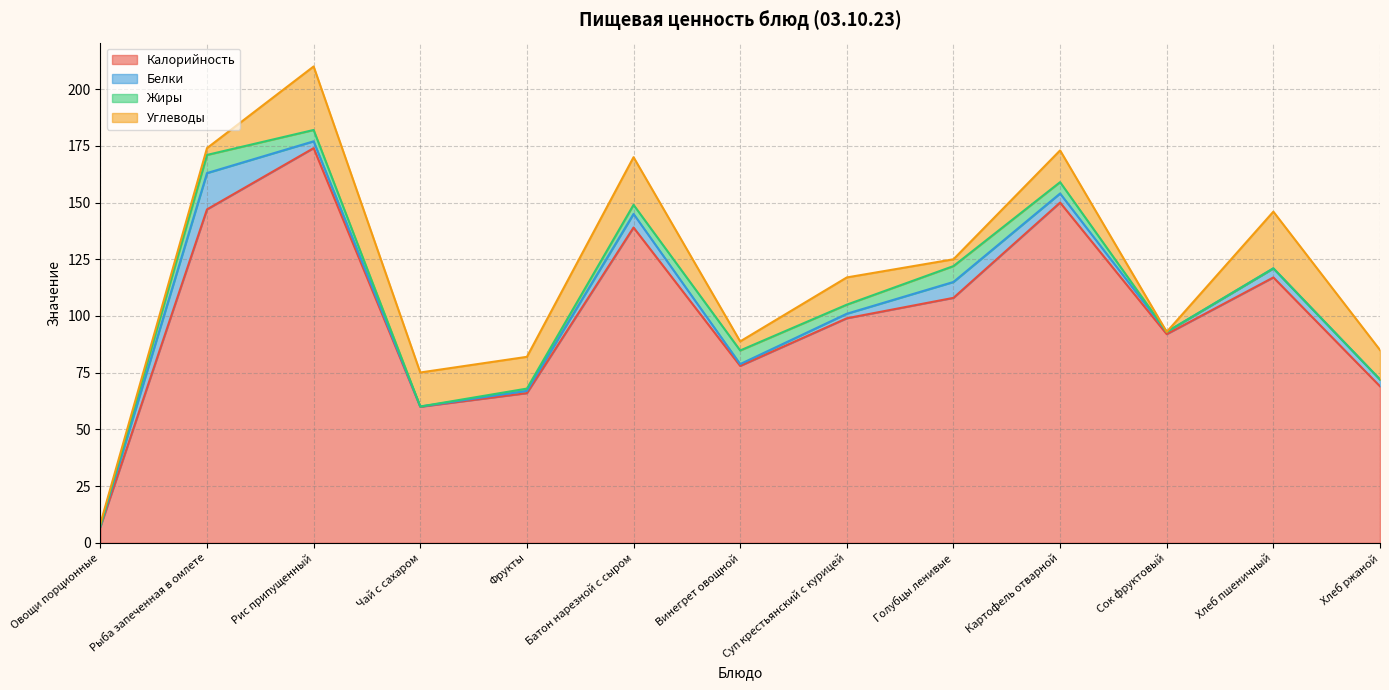

How many data points in Калорийность are less than 99?

6